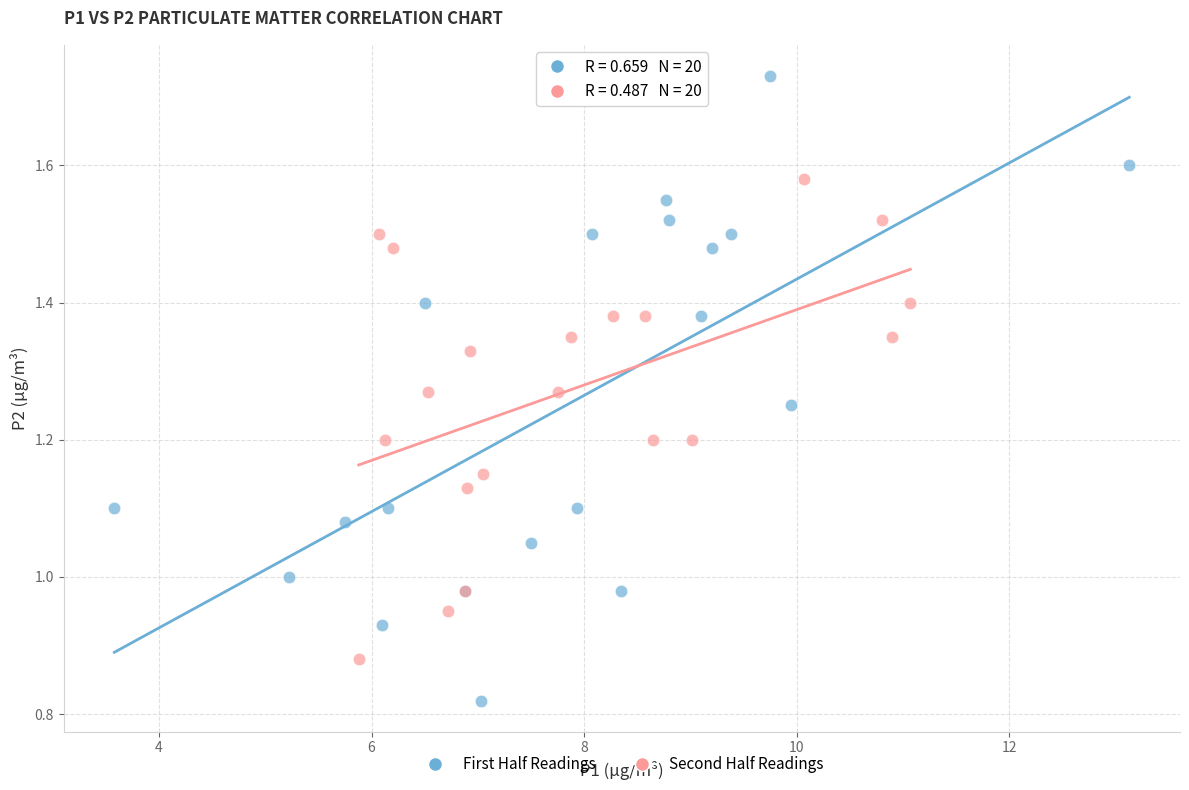

Which series reaches the minimum Y coordinate?

First Half Readings